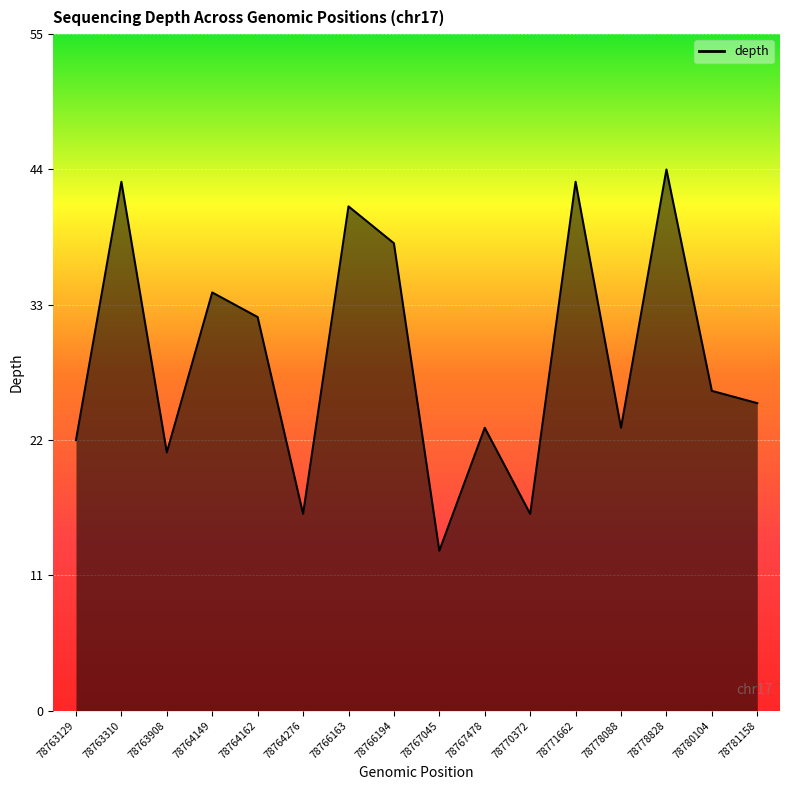

Approximately how many times larger is the value at 78766194 compared to 78781158?

1.5